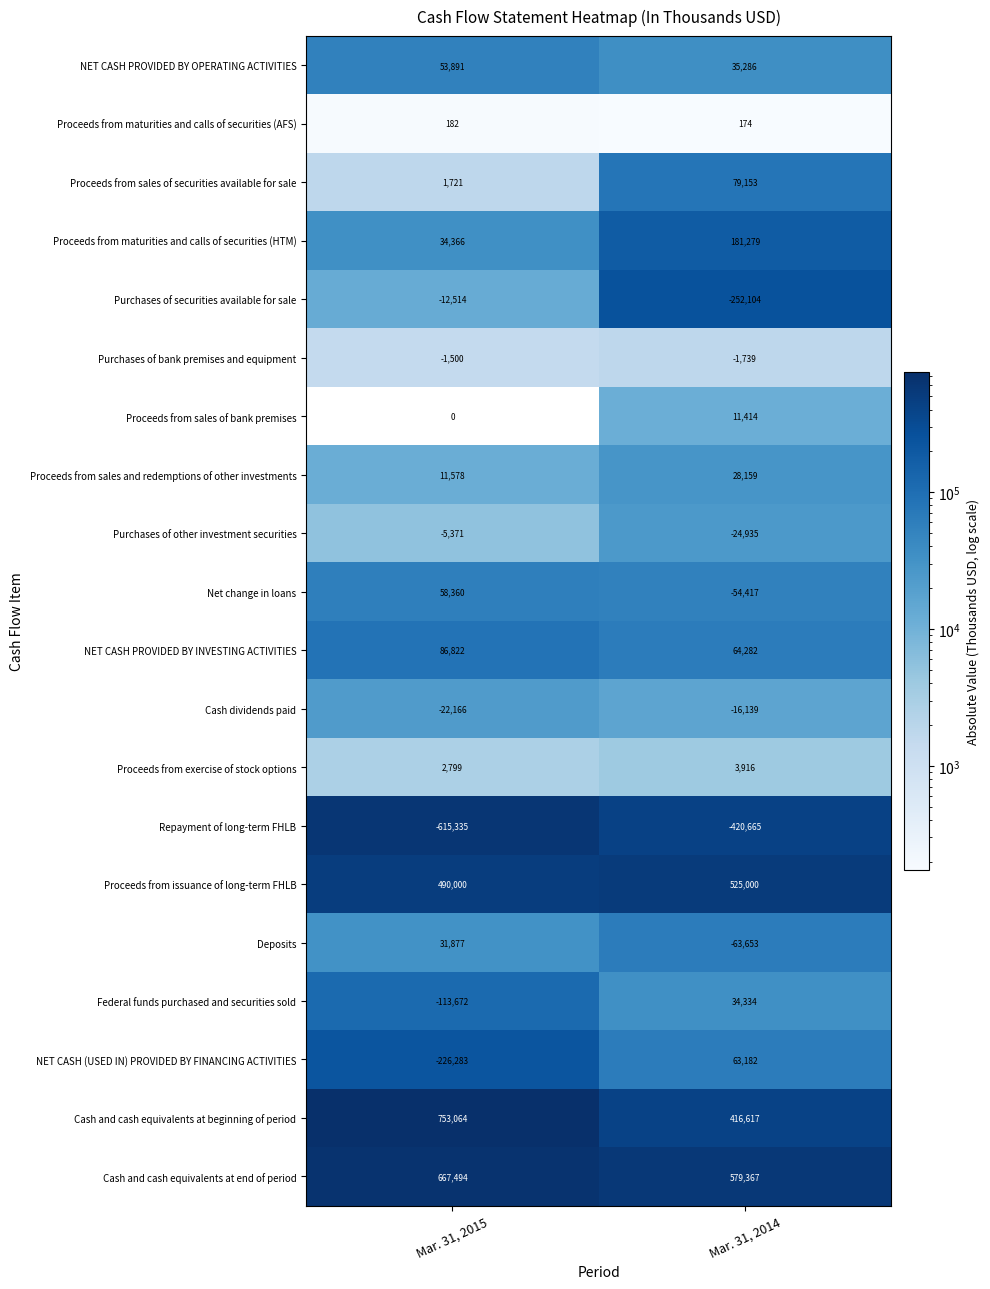

What is the maximum value for Deposits?

31877